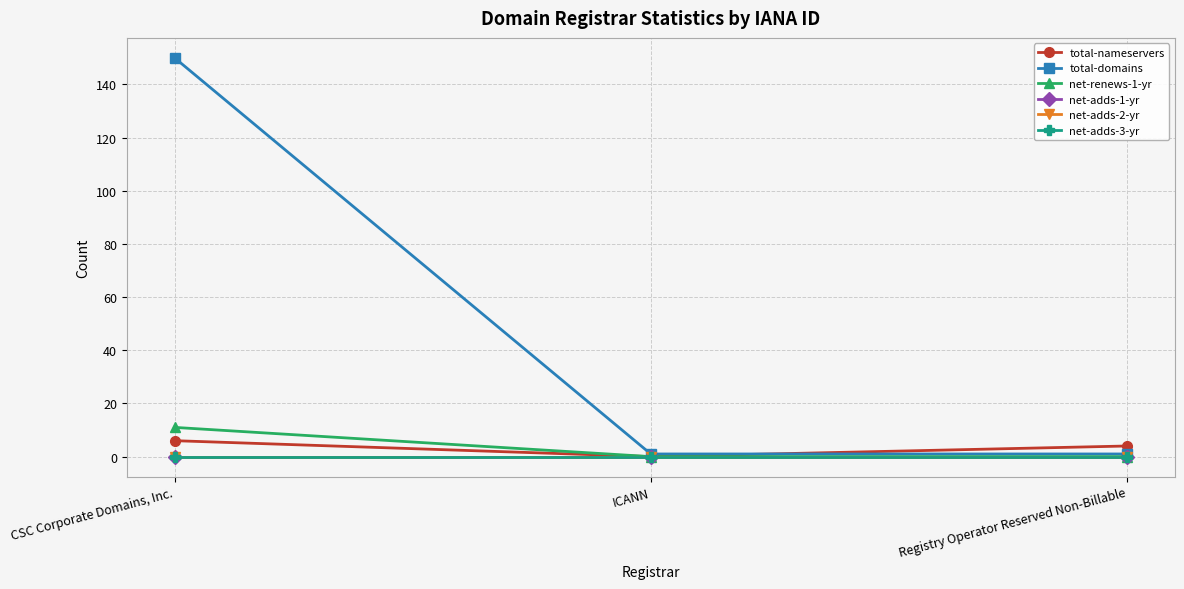

Which series changed the most between CSC Corporate Domains, Inc. and ICANN?

total-domains